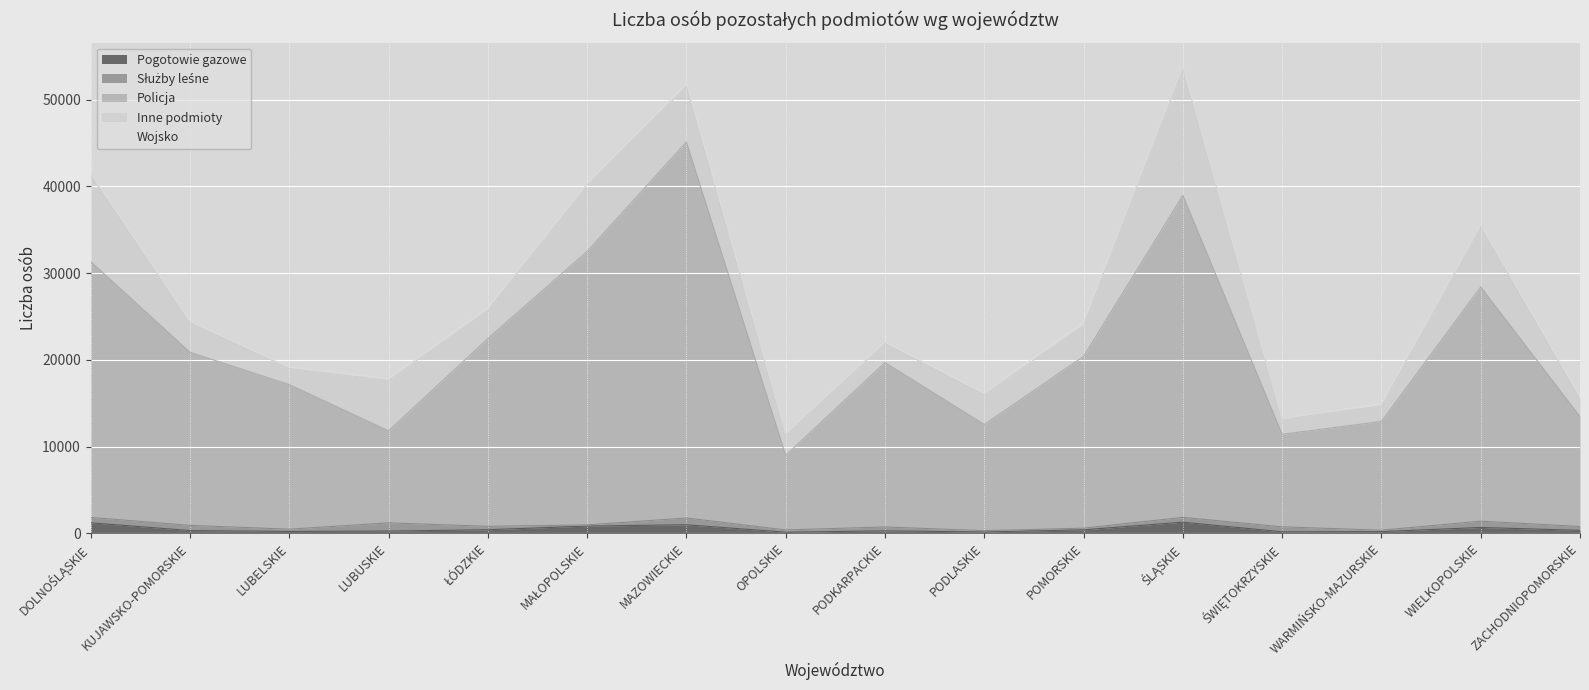

How many lines are shown in the chart?

5